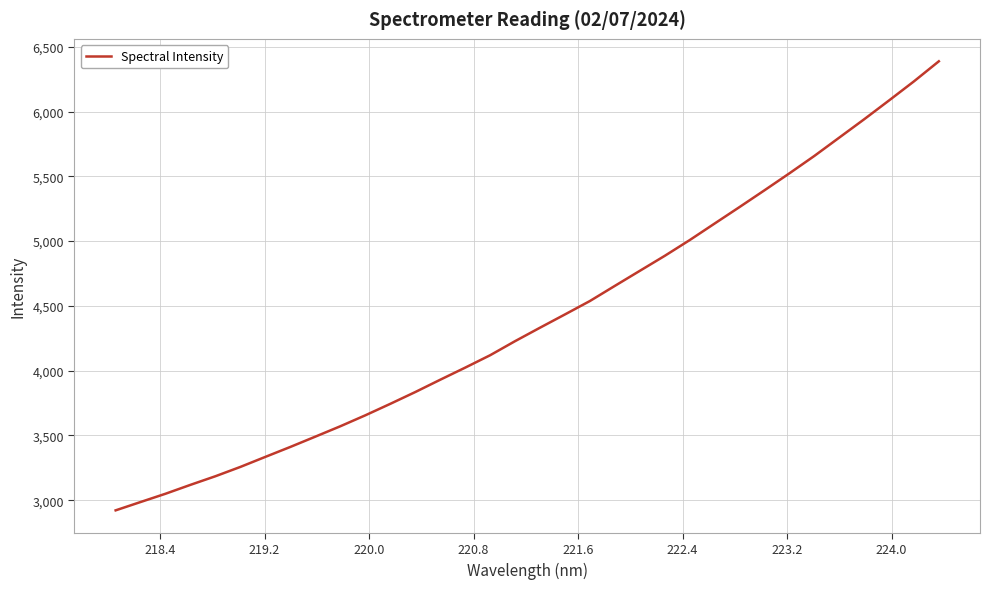

What is the difference between the second highest and minimum values?

3310.6